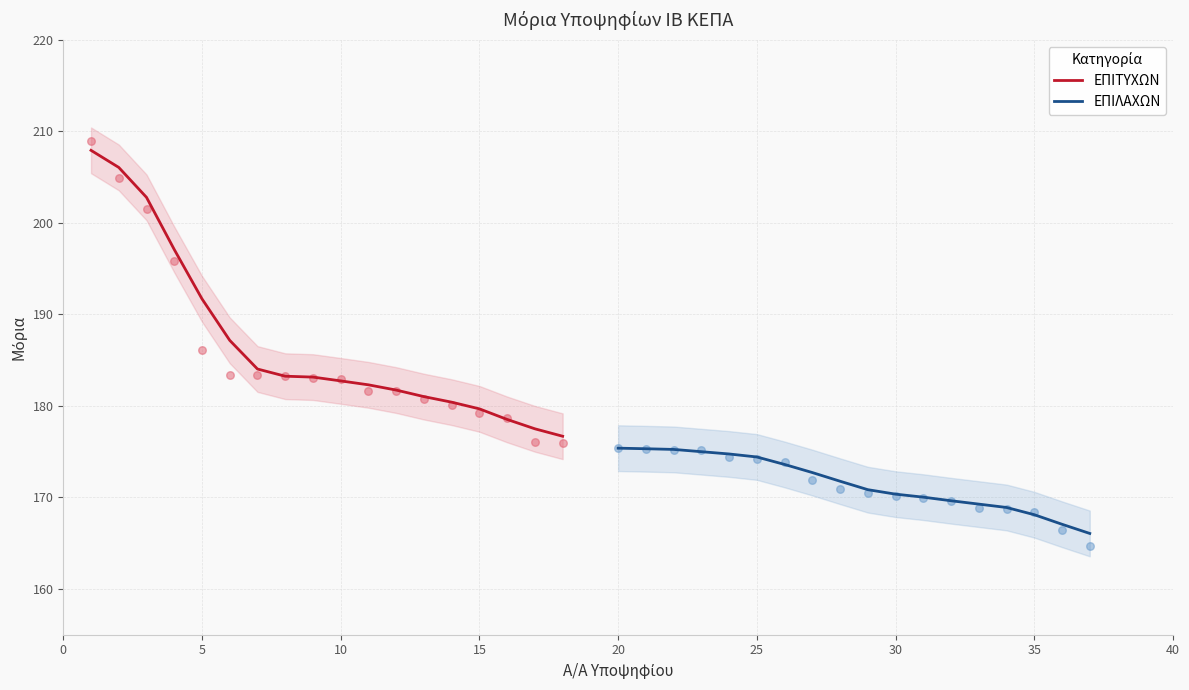

What are all the series names shown in the legend?

ΕΠΙΤΥΧΩΝ, ΕΠΙΛΑΧΩΝ